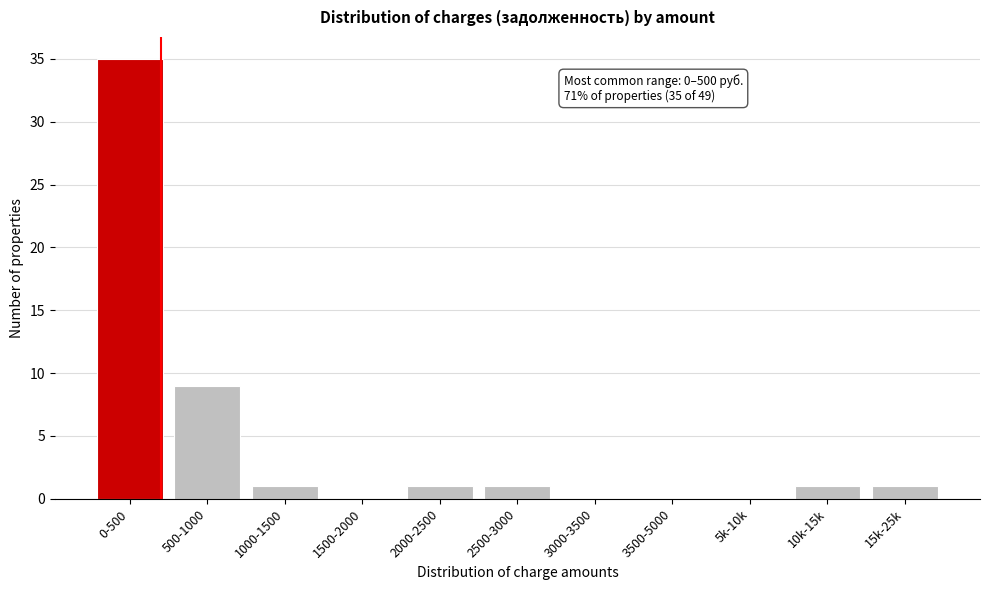

Reading left to right, extract all data points from this chart.

0-500=35	500-1000=9	1000-1500=1	1500-2000=0	2000-2500=1	2500-3000=1	3000-3500=0	3500-5000=0	5k-10k=0	10k-15k=1	15k-25k=1